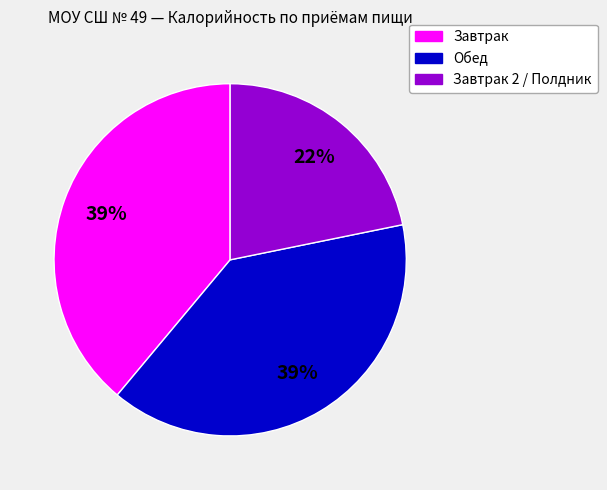

Combined, do Завтрак 2 / Полдник and Обед account for over 50%?

Yes